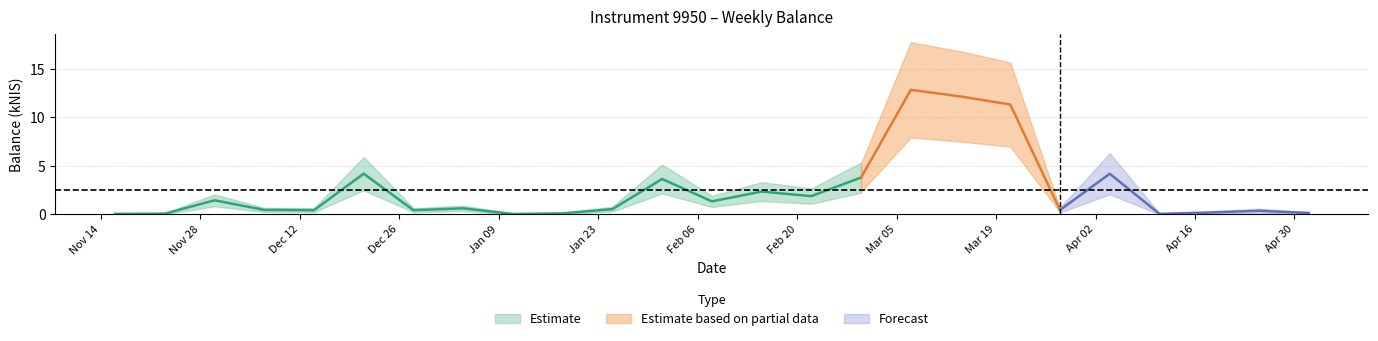

List the labels in order of value, smallest first.

2024-01-11, 2023-11-16, 2024-04-11, 2023-11-23, 2024-01-18, 2024-05-02, 2024-04-18, 2024-04-25, 2023-12-14, 2023-12-28, 2024-03-28, 2023-12-07, 2024-01-25, 2024-01-04, 2024-02-08, 2023-11-30, 2024-02-22, 2024-02-15, 2024-02-01, 2024-02-29, 2024-04-04, 2023-12-21, 2024-03-21, 2024-03-14, 2024-03-07